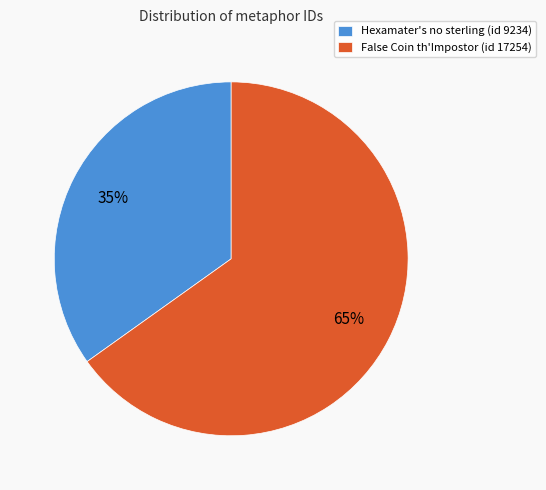

What percentage is the False Coin th'Impostor (id 17254) slice, to the nearest percent?

65%